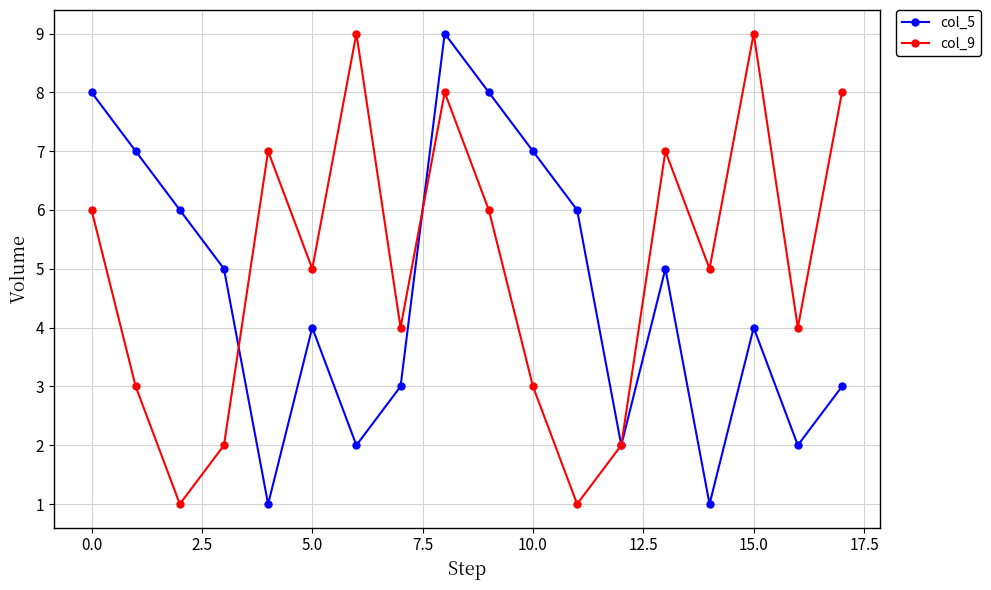

True or false: col_9 and col_5 intersect in this chart.

True